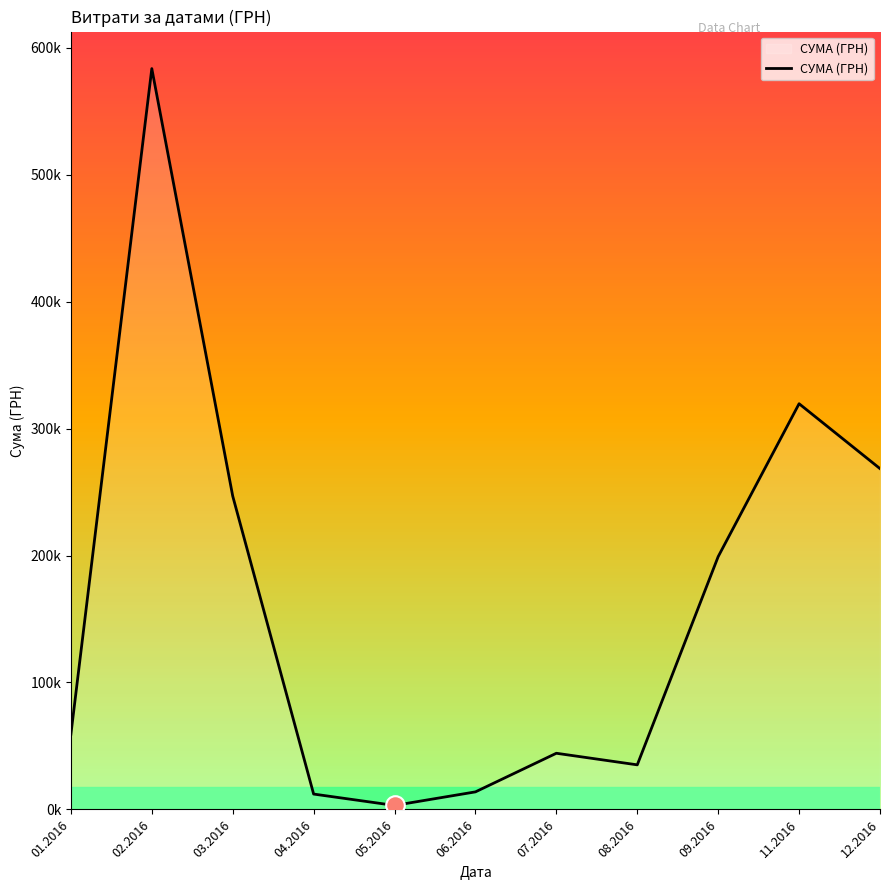

Between 09.2016 and 01.2016, which is larger?

09.2016